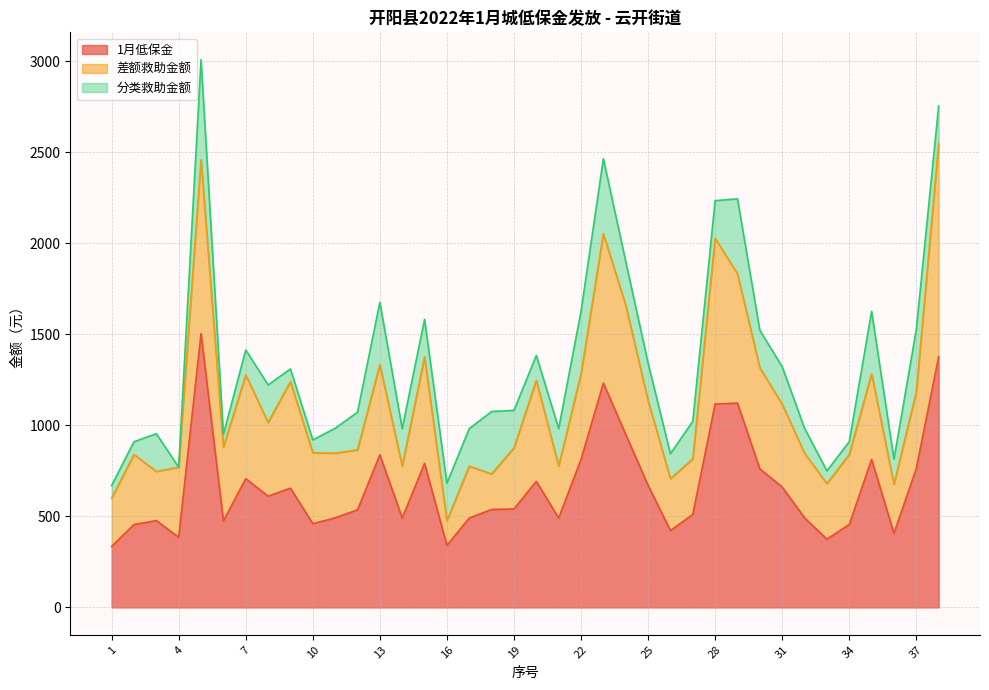

How many data points does each series have?

38